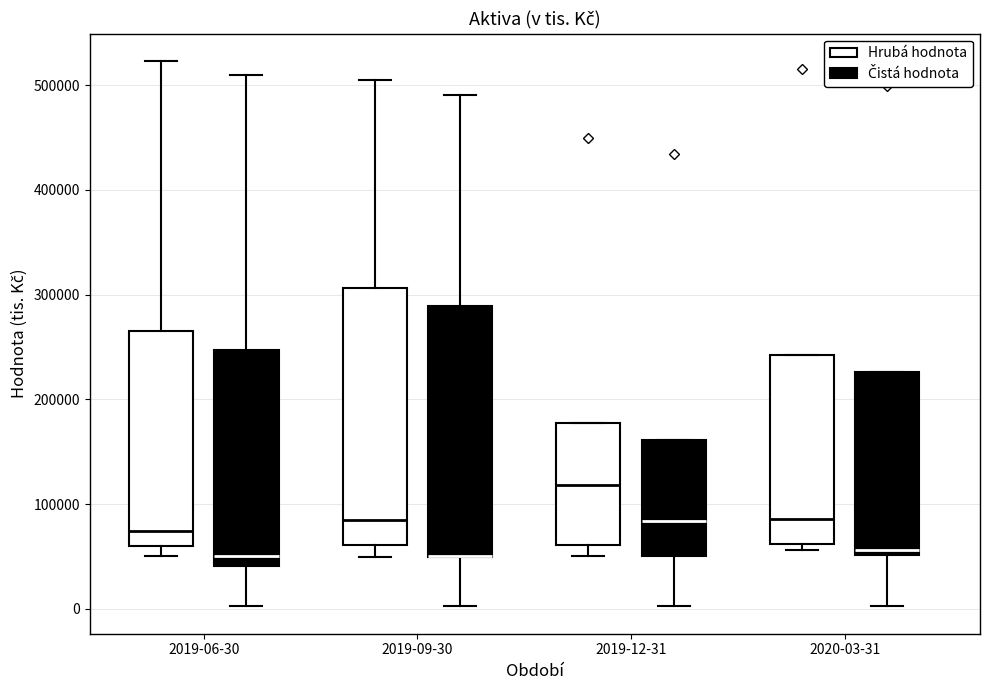

Reading left to right, read every box against the y-axis: the position of its median line, the range the box covers, and the ends of its whiskers. The values are not printed on the chart, so give them approximately, as read against the axis.

2019-06-30 (Hrubá hodnota): median 70000, box 60000 to 270000, whiskers 50000 to 520000
2019-06-30 (Čistá hodnota): median 50000, box 40000 to 250000, whiskers 0 to 510000
2019-09-30 (Hrubá hodnota): median 90000, box 60000 to 310000, whiskers 50000 to 510000
2019-09-30 (Čistá hodnota): median 50000 (drawn on the box's lower edge), box 50000 to 290000, whiskers 0 to 490000
2019-12-31 (Hrubá hodnota): median 120000, box 60000 to 180000, whiskers 50000 to 180000
2019-12-31 (Čistá hodnota): median 80000, box 50000 to 160000, whiskers 0 to 160000
2020-03-31 (Hrubá hodnota): median 90000, box 60000 to 240000, whiskers 60000 (just below the box's lower edge) to 240000
2020-03-31 (Čistá hodnota): median 60000, box 50000 to 230000, whiskers 0 to 230000